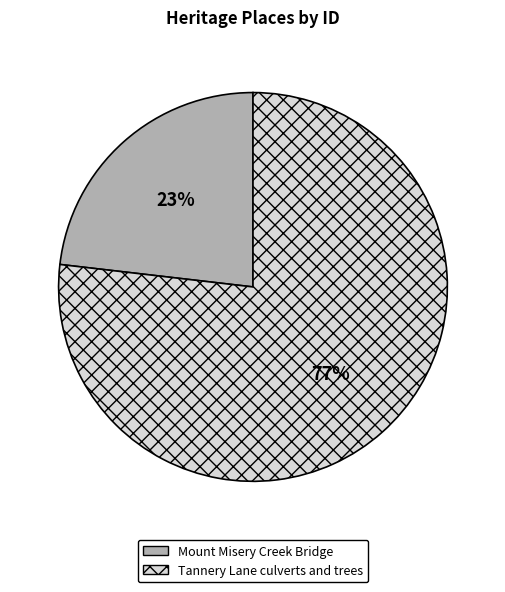

True or false: Tannery Lane culverts and trees accounts for 87% of the total.

False